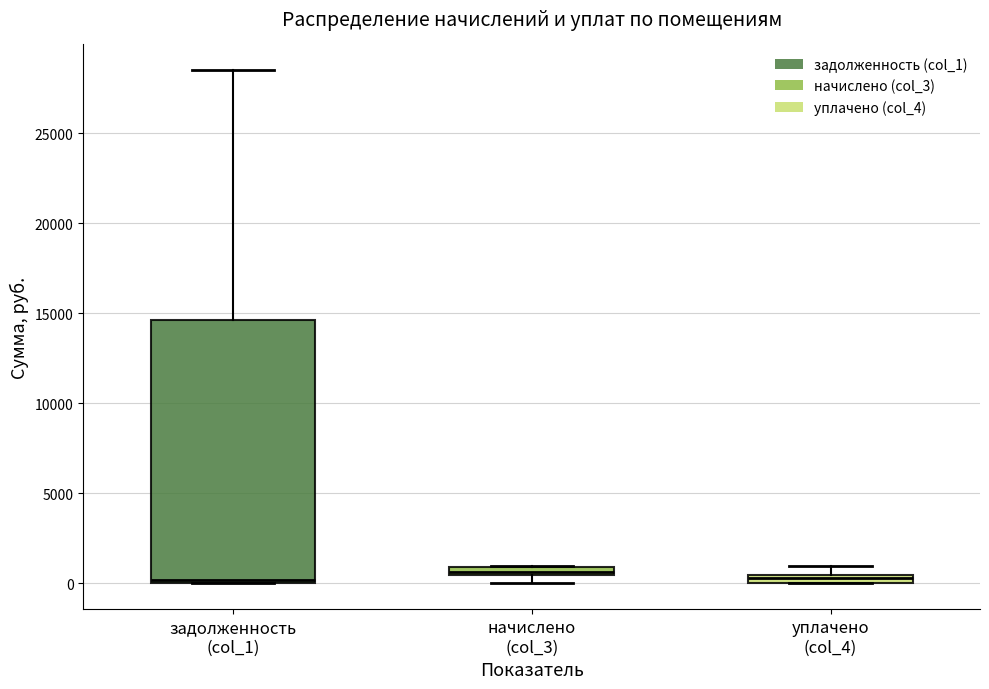

Where is the lower edge of the box for уплачено (col_4) on the y-axis? The values are not printed on the chart, so give them approximately, as read against the axis.

0